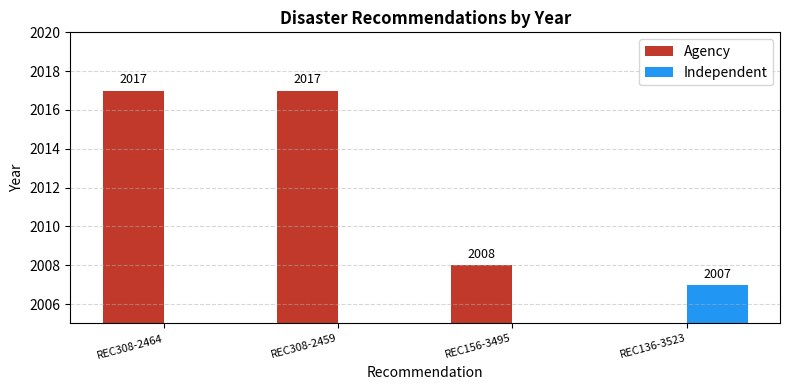

How many values in the Independent series exceed 0?

1